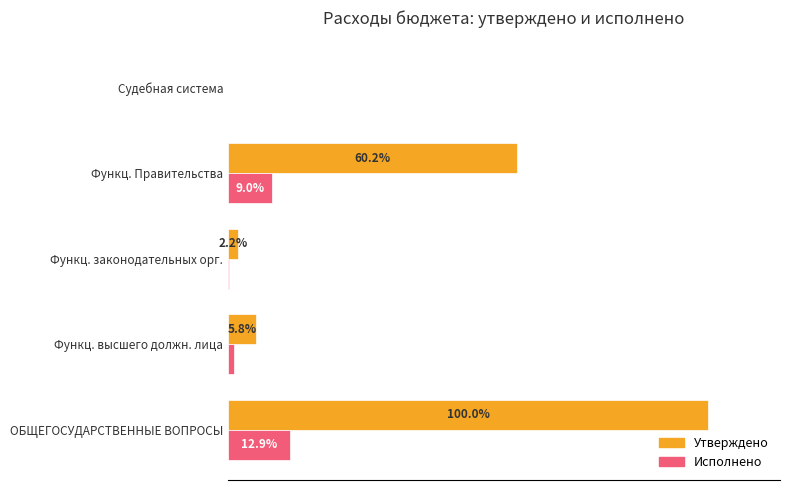

Between ОБЩЕГОСУДАРСТВЕННЫЕ ВОПРОСЫ and Функц. высшего должн. лица, which series saw the biggest shift?

Утверждено